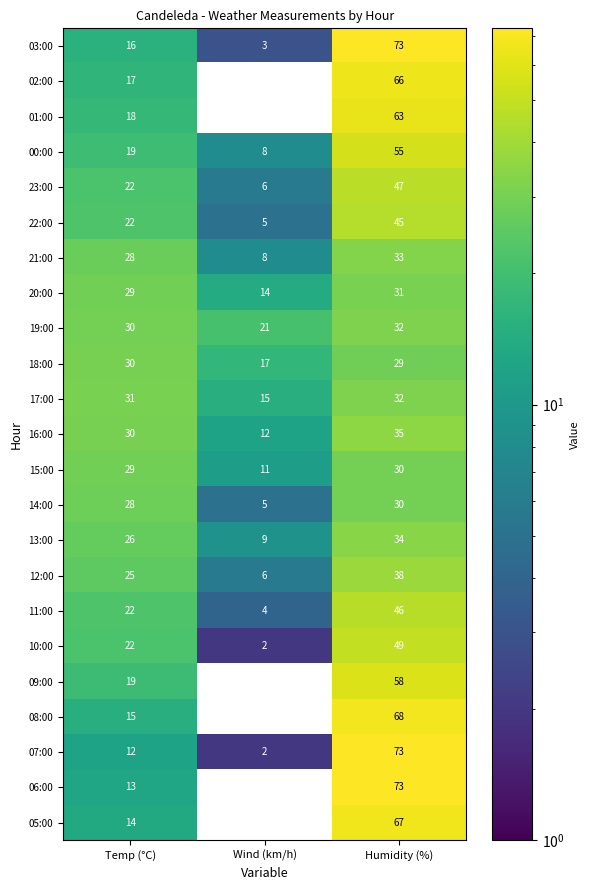

Between Temp (°C) and Wind (km/h), which series saw the biggest shift?

14:00